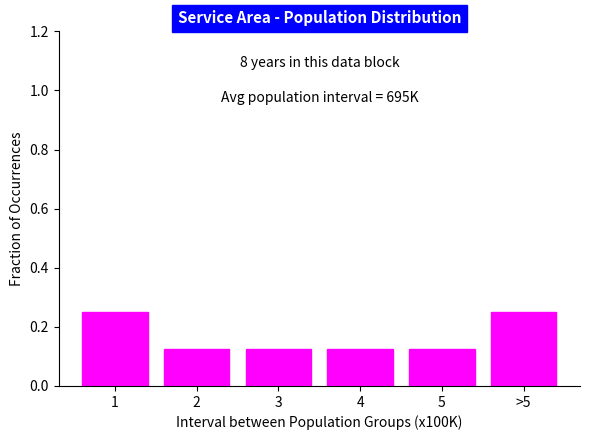

What is the sum of the values at 2 and 1?

0.4